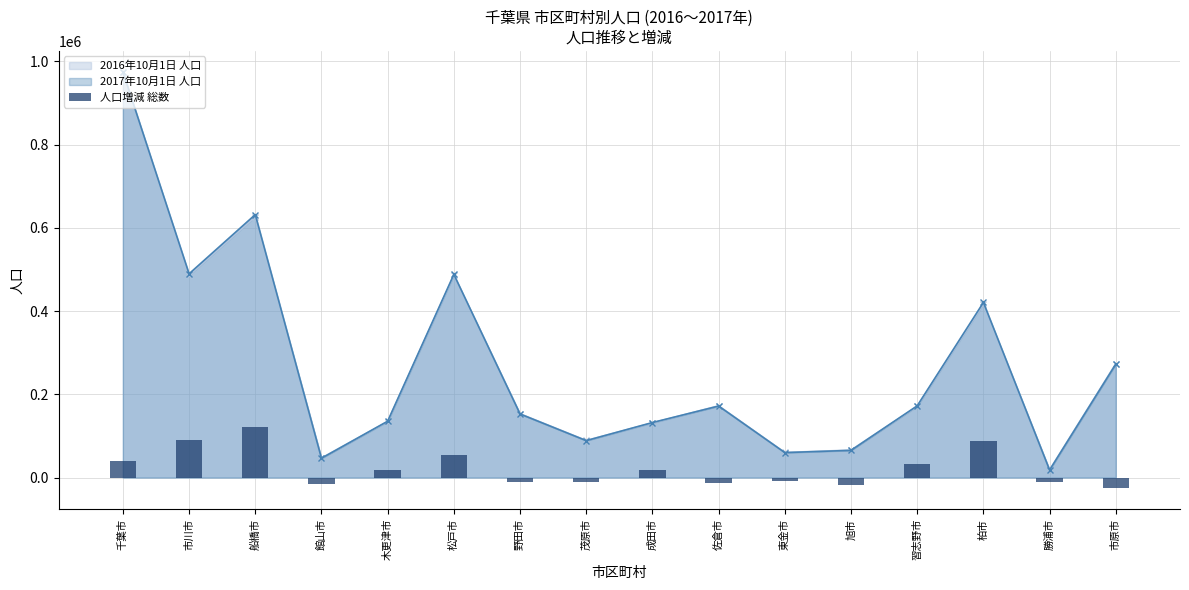

Does the chart contain any negative values?

Yes